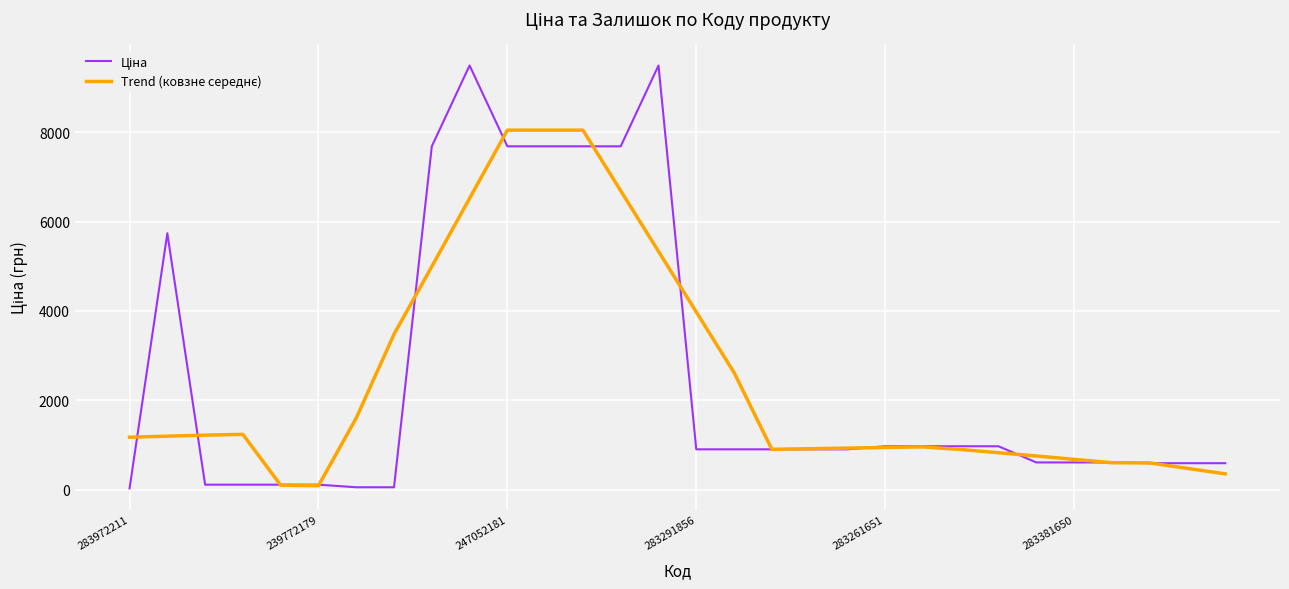

What is the maximum value shown in the chart?

9488.2